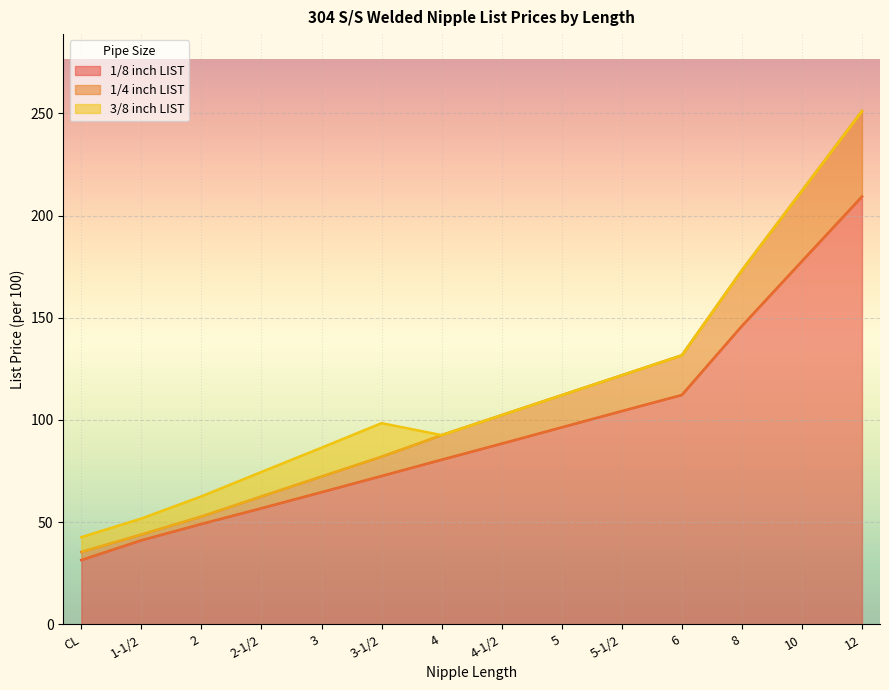

What is the maximum value for 1/8 inch LIST?

209.3